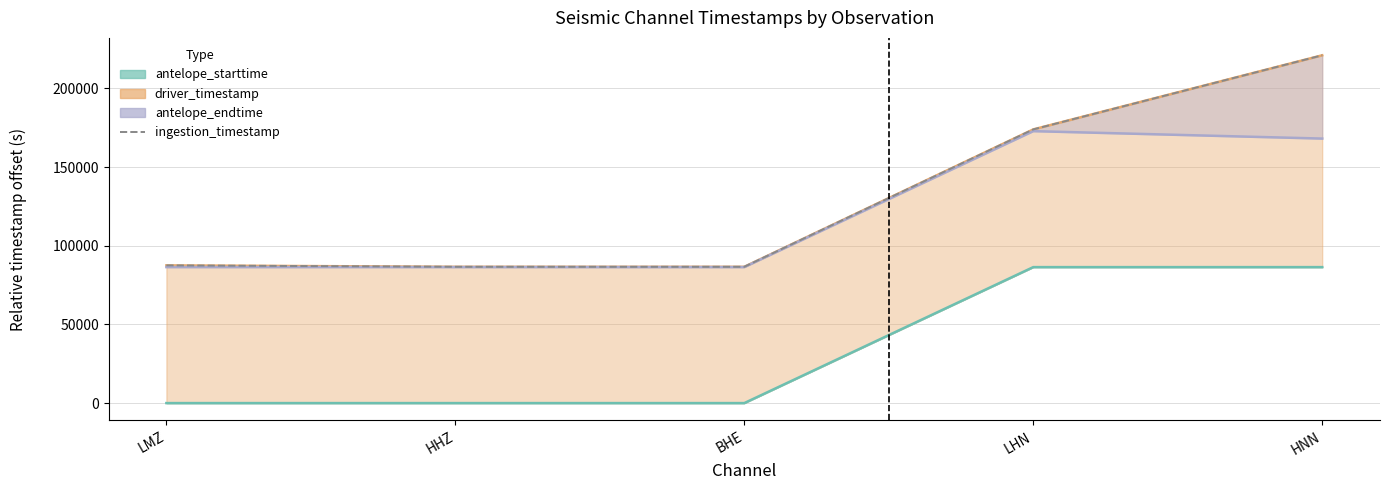

Reading left to right, transcribe all the data shown in this chart.

LMZ=87506.3	HHZ=86610.2	BHE=86610.2	LHN=173905.4	HNN=221007.7